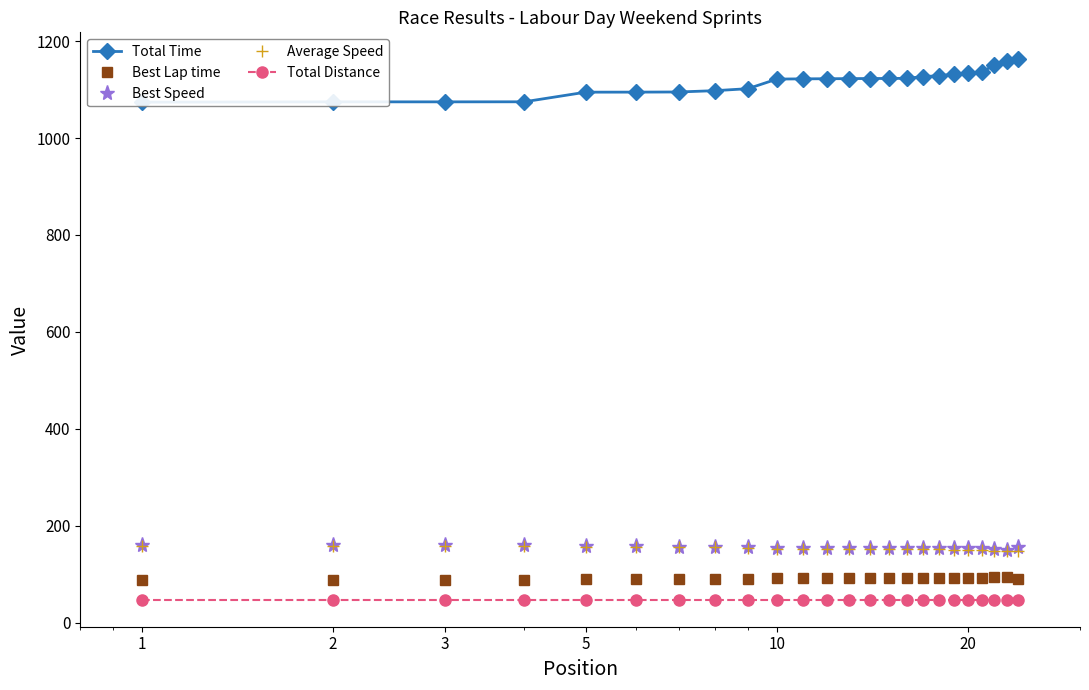

True or false: Best Speed and Best Lap time cross at least once.

False